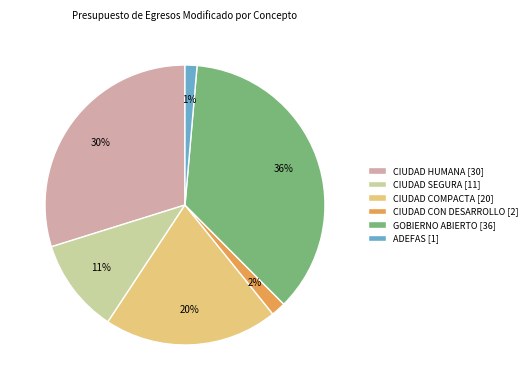

The CIUDAD HUMANA slice represents 30% of the pie. True or false?

True